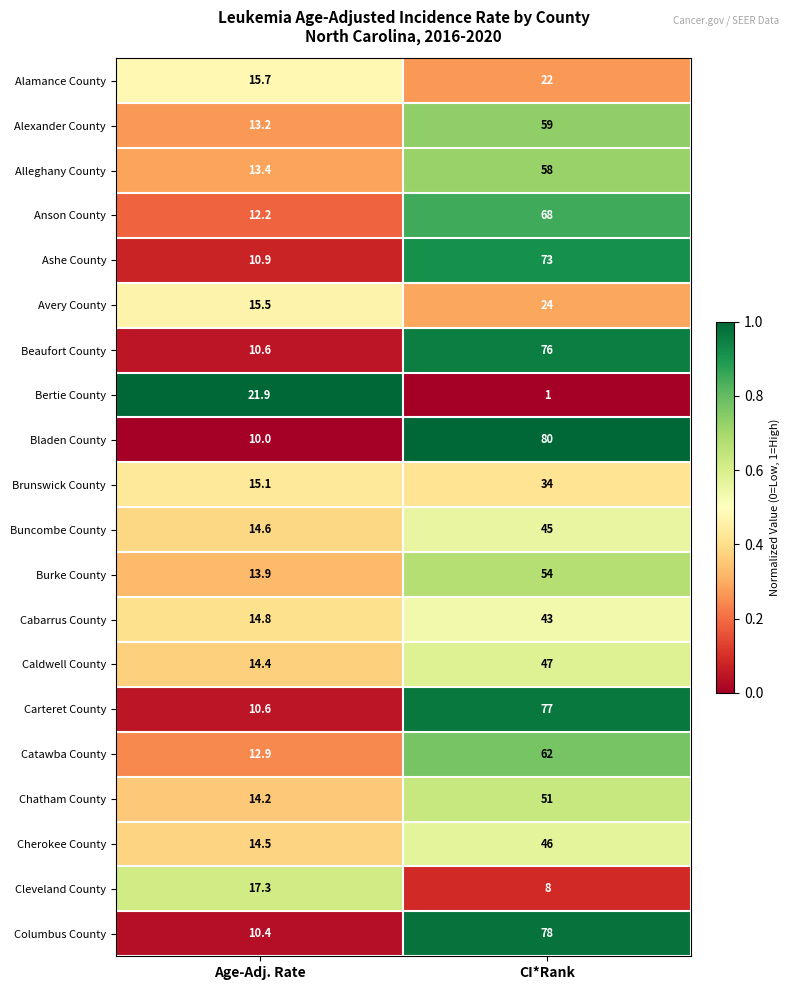

The Alamance County series shows 32.9 at CI*Rank. True or false?

False